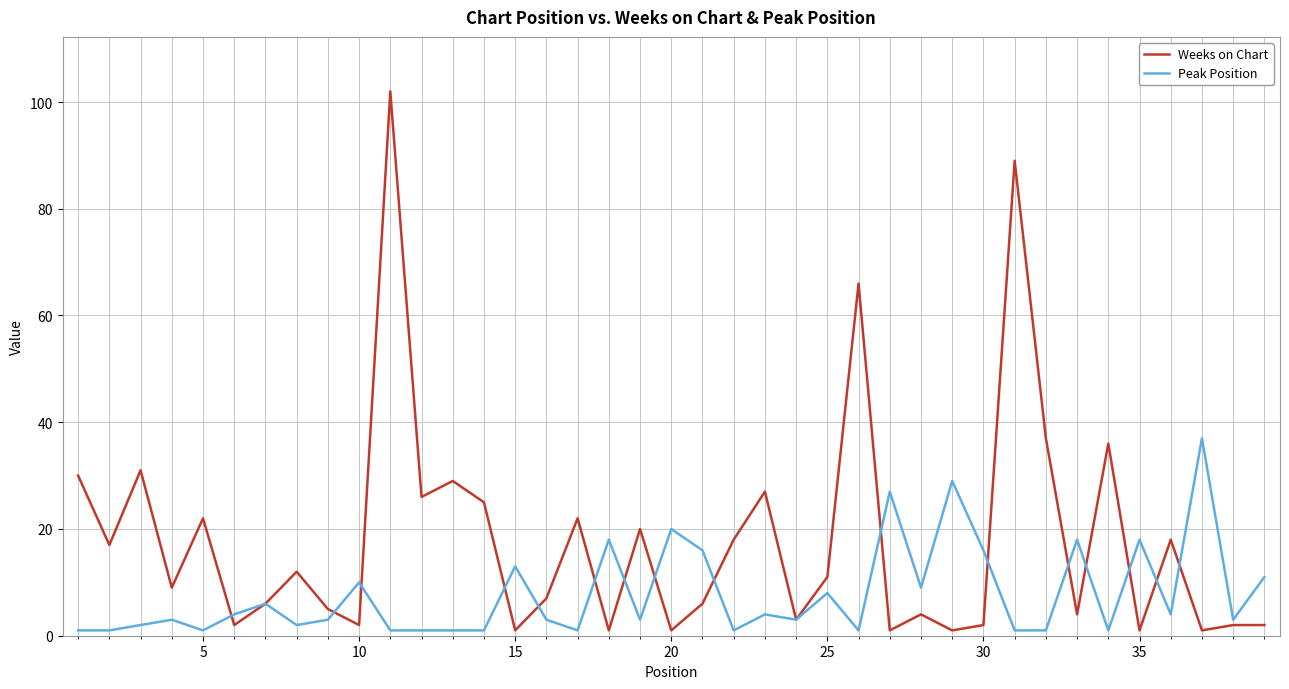

Rank the series by their average value, from highest to lowest.

Weeks on Chart, Peak Position